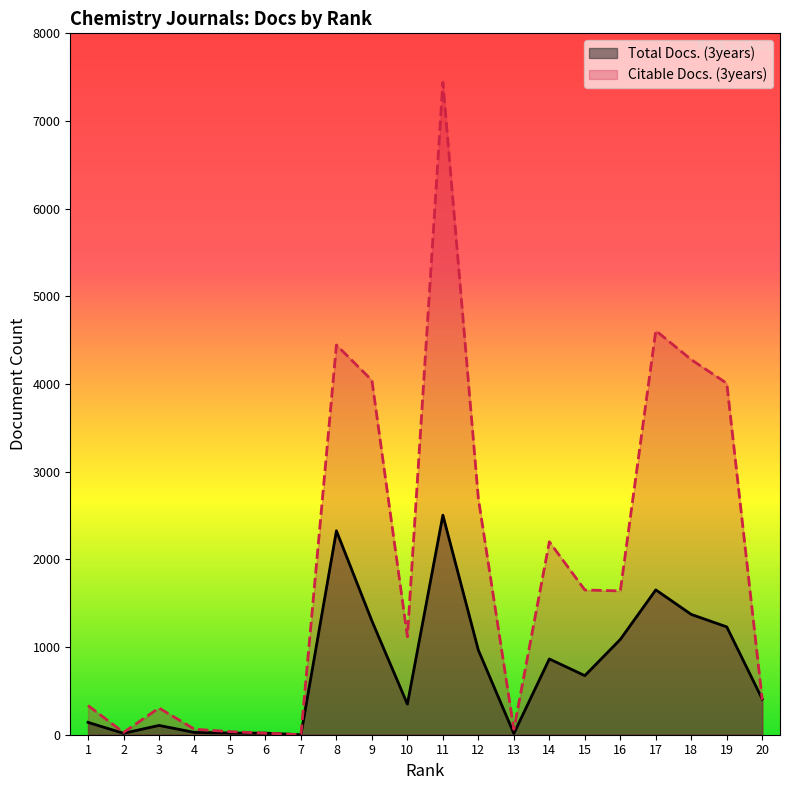

Which series has the largest range (max minus min)?

Citable Docs. (3years)